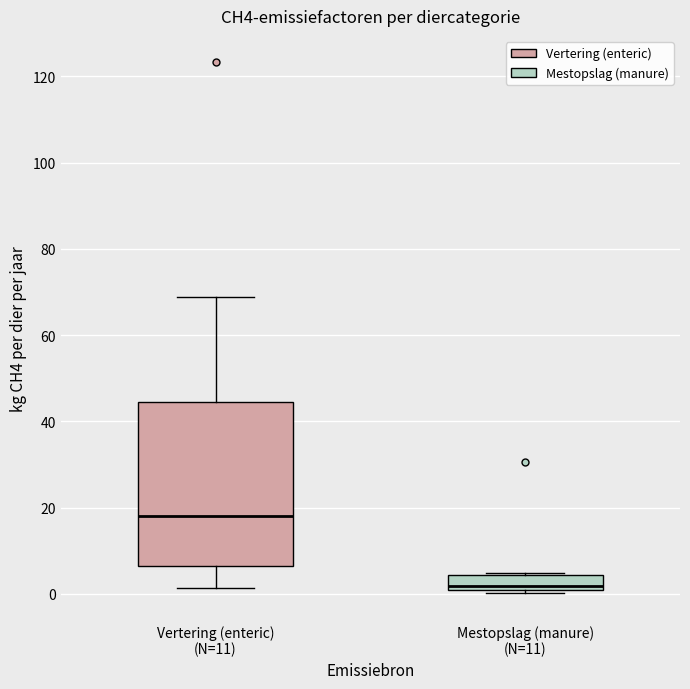

Which box is the tallest, from its lower edge to its upper edge?

Vertering (enteric) (N=11)